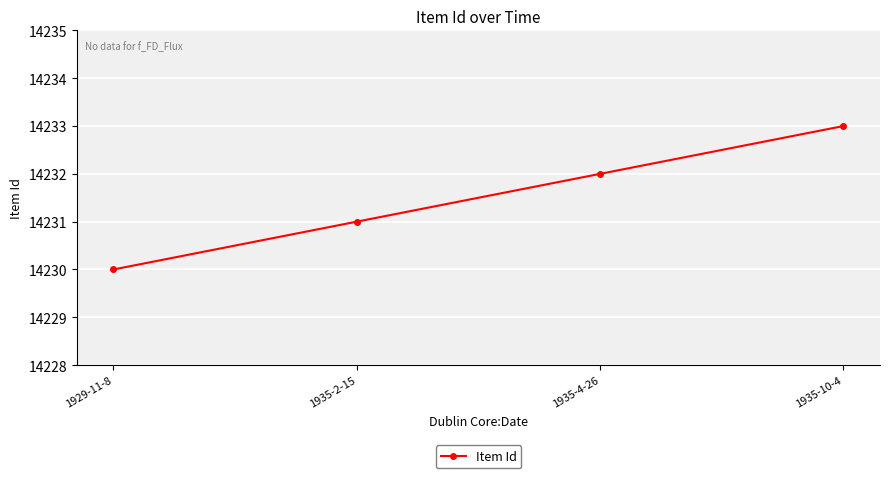

Reading left to right, list all the values displayed in this chart.

1929-11-8=14230	1935-2-15=14231	1935-4-26=14232	1935-10-4=14233